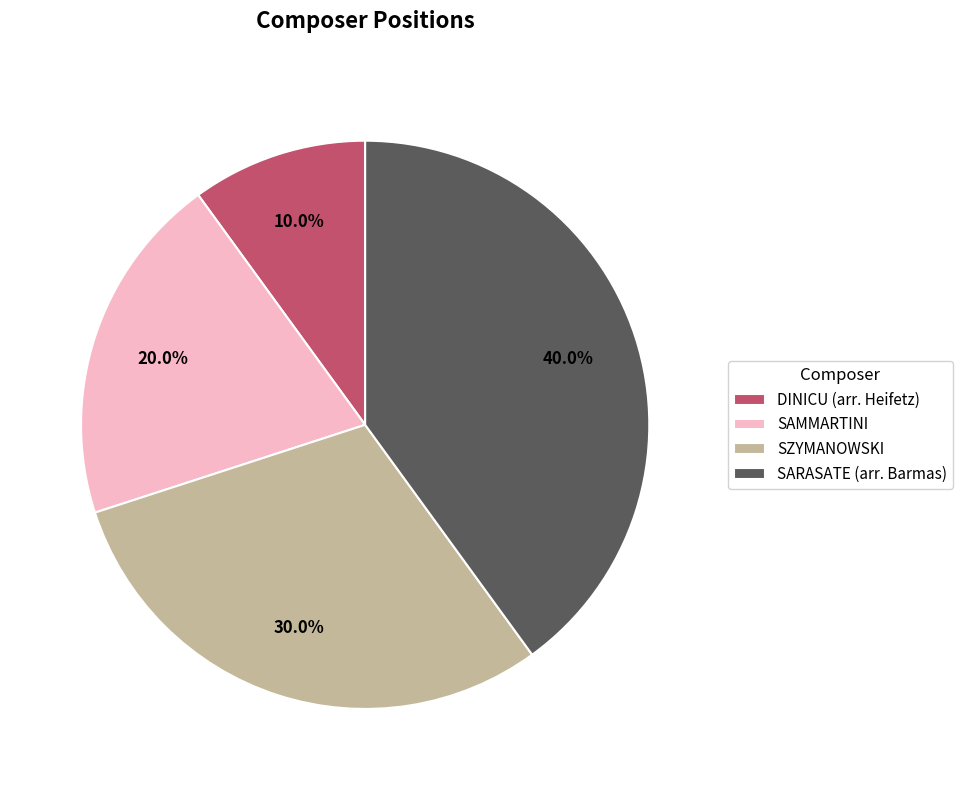

Rank the categories by value from lowest to highest.

DINICU (arr. Heifetz), SAMMARTINI, SZYMANOWSKI, SARASATE (arr. Barmas)